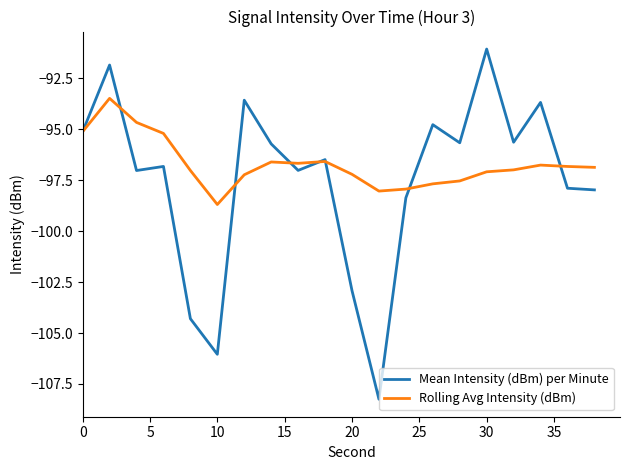

Rank the series by their average value, from highest to lowest.

Rolling Avg Intensity (dBm), Mean Intensity (dBm) per Minute